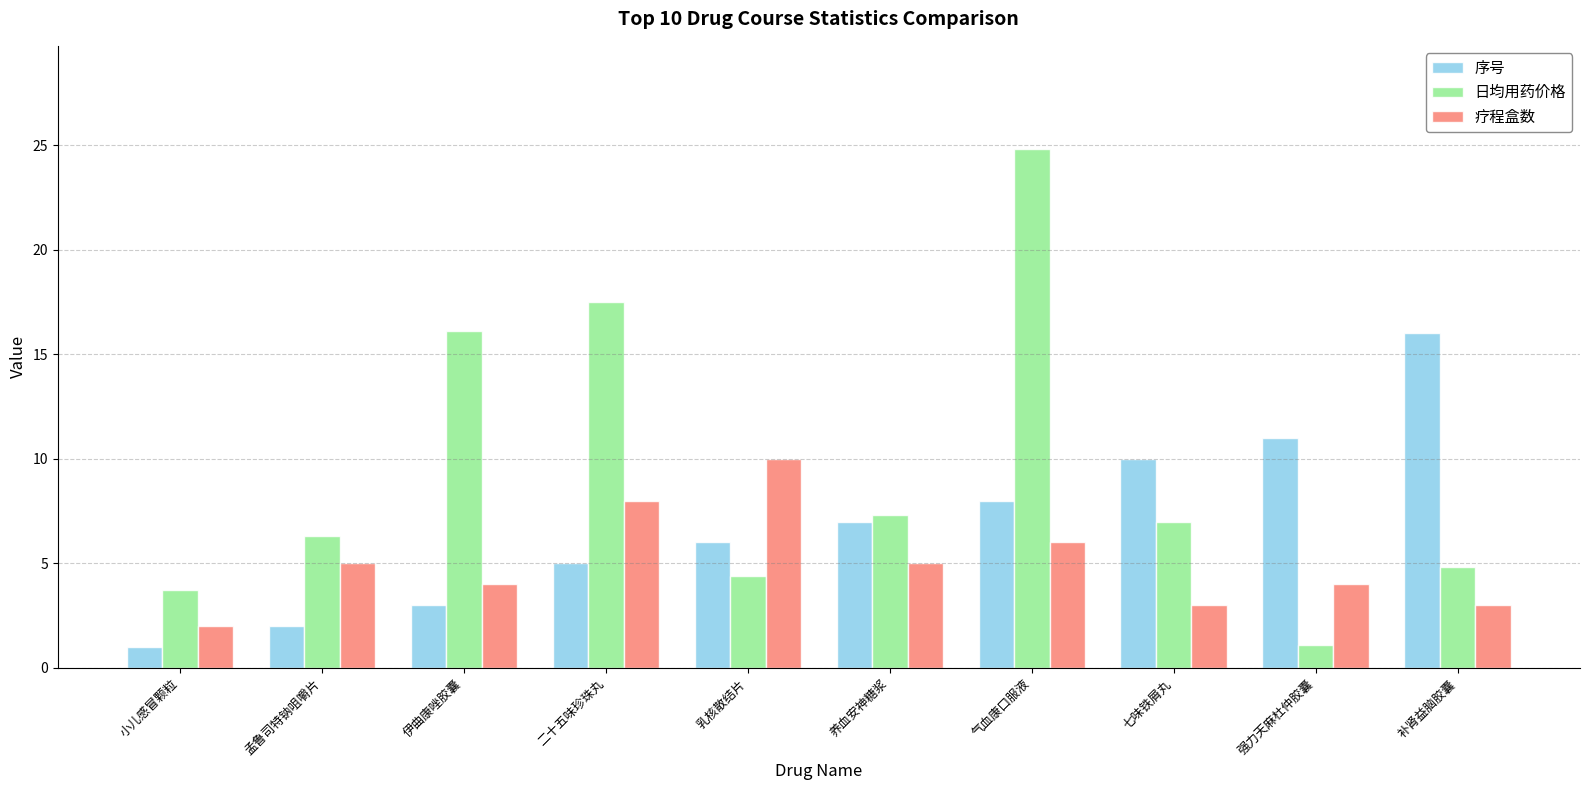

How many data points does each series have?

10